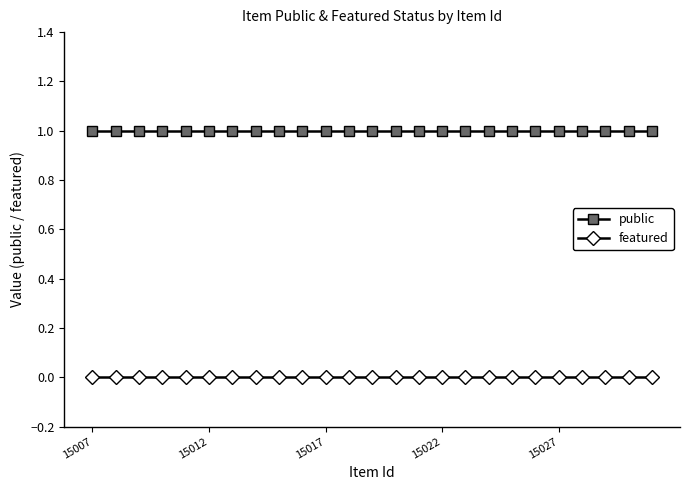

List the series in order of their peak value, highest first.

public, featured